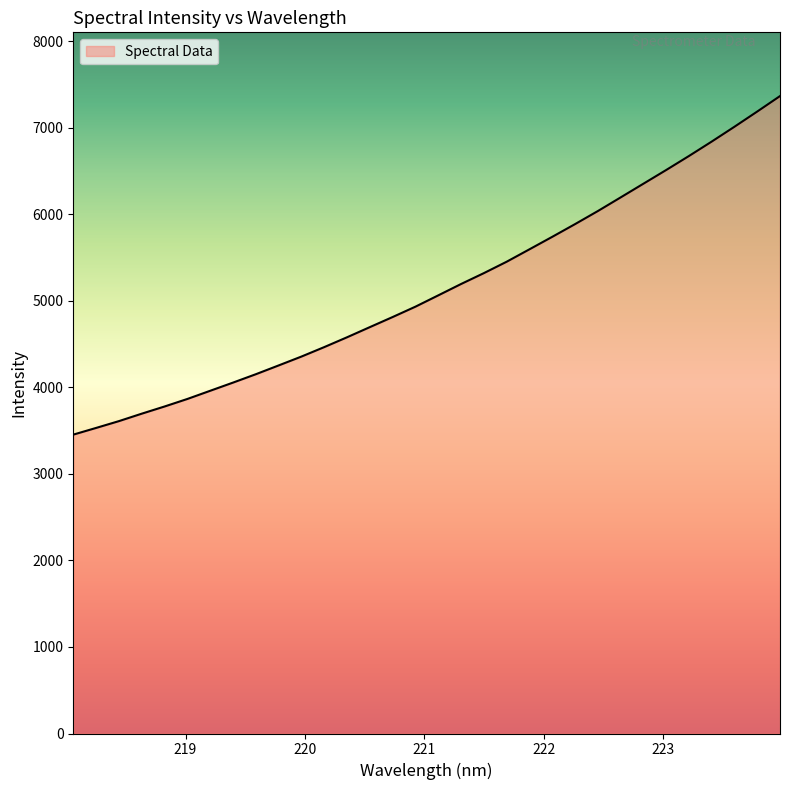

What is the minimum value shown in the chart?

3452.9